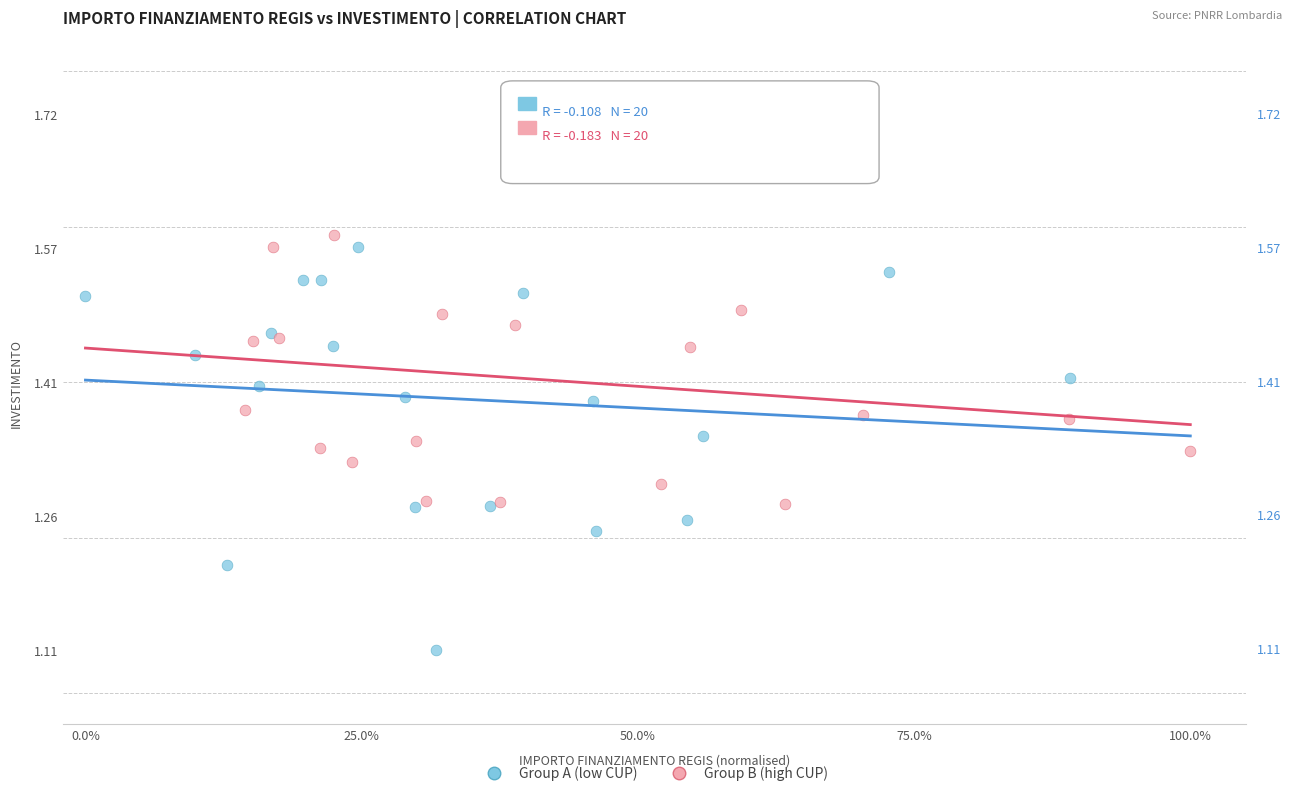

What are all the series names shown in the legend?

Group A (low CUP), Group B (high CUP)